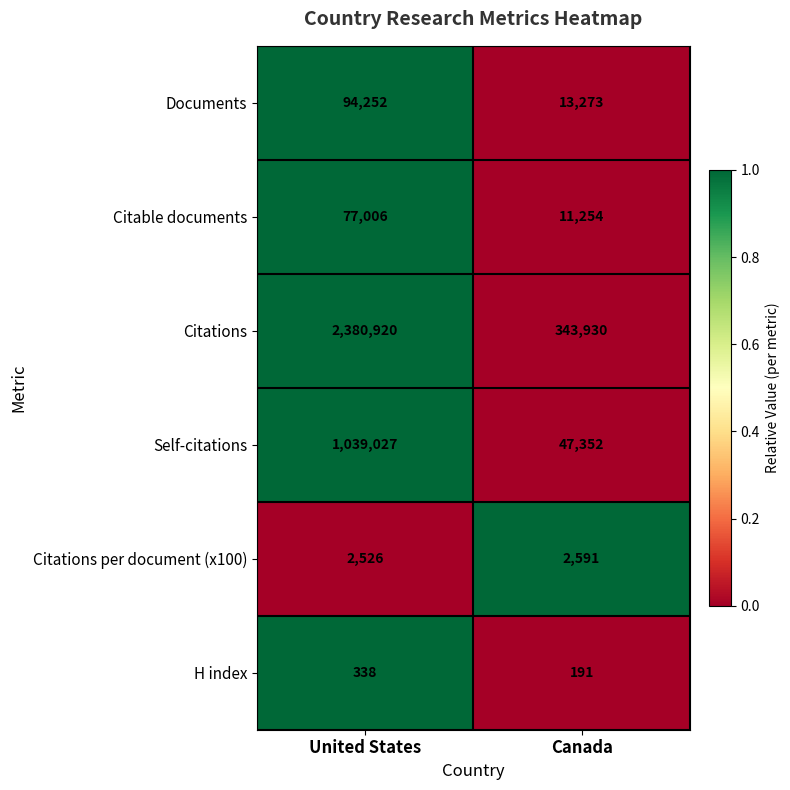

What is the greatest value displayed?

2380920